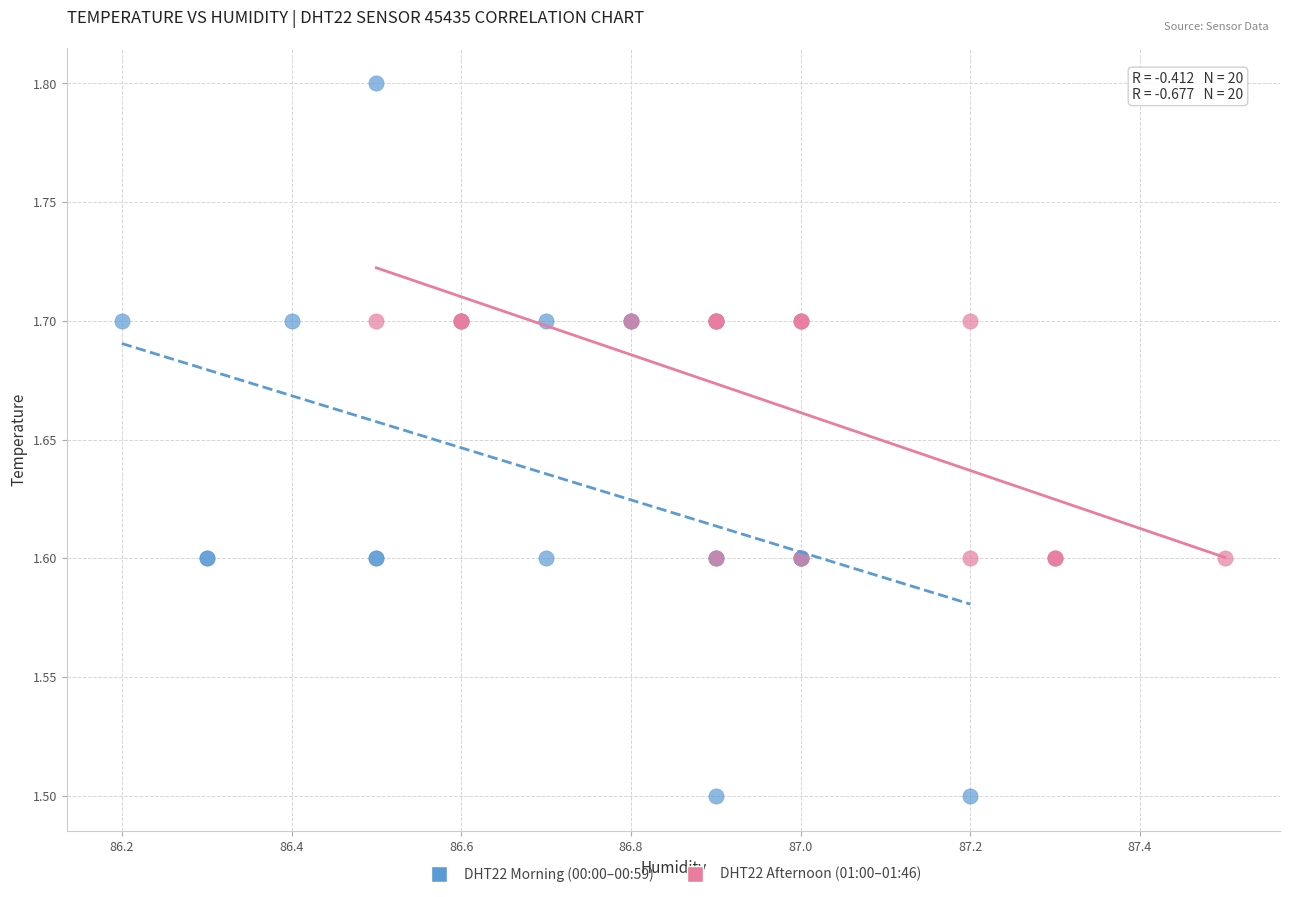

Which series has the widest spread of Y values?

DHT22 Morning (00:00–00:59)